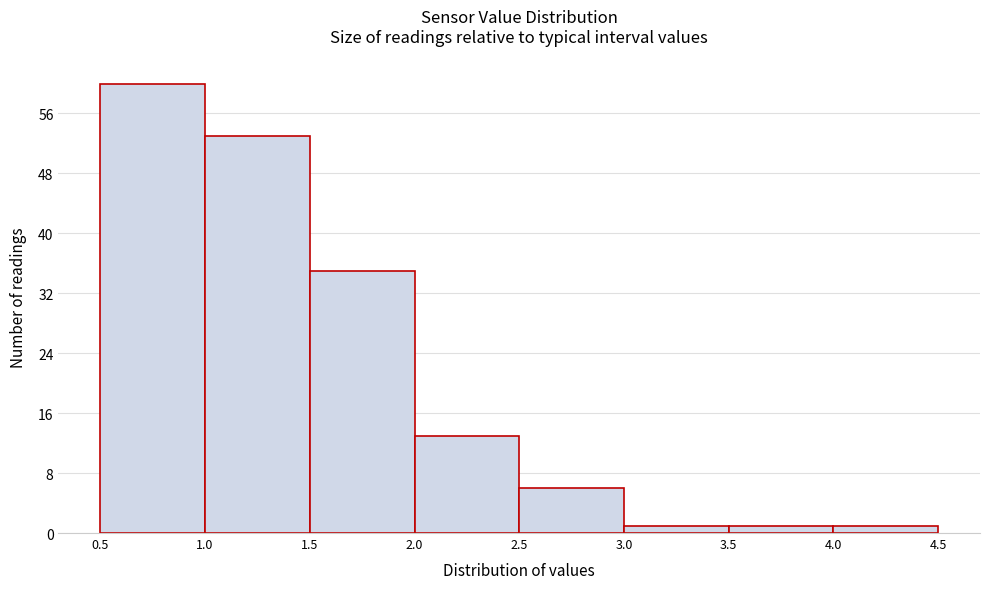

Reading left to right, transcribe this chart: for each bar, give the range it covers on the x-axis and its height. The values are not printed on the chart, so give them approximately, as read against the axis.

0.5 to 1.0: 60
1.0 to 1.5: 53
1.5 to 2.0: 35
2.0 to 2.5: 13
2.5 to 3.0: 6
3.0 to 3.5: 1
3.5 to 4.0: 1
4.0 to 4.5: 1